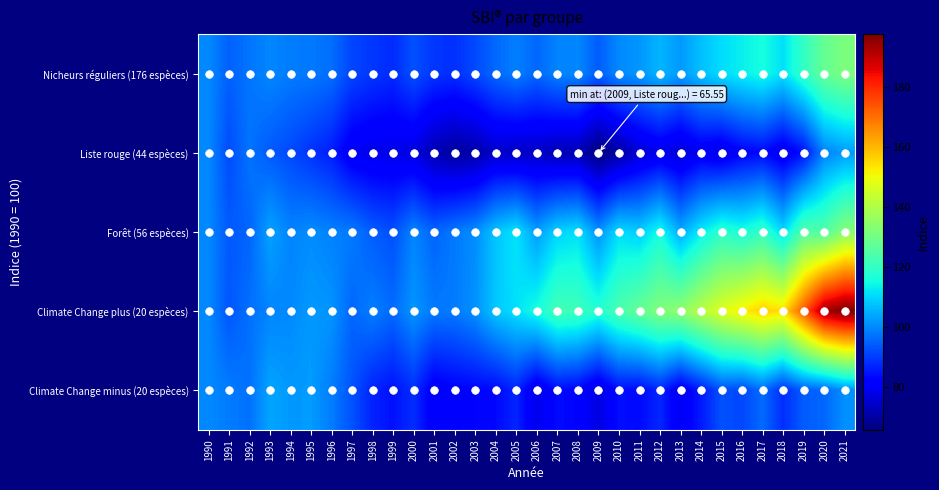

Reading left to right, transcribe all the data shown in this chart.

Nicheurs réguliers (176 espèces): 1990=100.0	1991=94.7	1992=97.3	1993=99.7	1994=98.2	1995=97.8	1996=96.5	1997=91.2	1998=89.2	1999=87.7	2000=92.7	2001=89.0	2002=88.3	2003=91.6	2004=95.8	2005=98.6	2006=95.7	2007=99.2	2008=99.7	2009=94.2	2010=100.0	2011=101.7	2012=105.7	2013=102.1	2014=107.0	2015=110.8	2016=113.3	2017=115.5	2018=111.3	2019=119.9	2020=127.9	2021=131.6
Liste rouge (44 espèces): 1990=100.0	1991=92.0	1992=97.2	1993=93.8	1994=91.6	1995=88.7	1996=85.8	1997=79.4	1998=78.0	1999=77.8	2000=76.8	2001=71.7	2002=69.3	2003=70.3	2004=74.2	2005=73.4	2006=73.7	2007=71.8	2008=71.7	2009=65.5	2010=69.6	2011=75.3	2012=78.1	2013=75.2	2014=79.4	2015=77.6	2016=81.8	2017=83.0	2018=78.6	2019=84.3	2020=99.1	2021=102.3
Forêt (56 espèces): 1990=100.0	1991=93.8	1992=95.2	1993=103.2	1994=99.2	1995=100.3	1996=99.0	1997=98.2	1998=94.3	1999=92.5	2000=99.5	2001=95.2	2002=98.0	2003=100.5	2004=107.8	2005=111.6	2006=102.6	2007=109.6	2008=111.1	2009=101.2	2010=110.6	2011=108.9	2012=115.3	2013=104.4	2014=112.5	2015=118.7	2016=116.0	2017=119.9	2018=110.3	2019=125.0	2020=124.7	2021=133.3
Climate Change plus (20 espèces): 1990=100.0	1991=93.3	1992=96.7	1993=99.4	1994=99.9	1995=102.1	1996=101.3	1997=95.5	1998=98.5	1999=96.2	2000=101.5	2001=97.9	2002=98.1	2003=101.0	2004=108.0	2005=111.3	2006=115.7	2007=122.4	2008=121.7	2009=117.6	2010=123.6	2011=128.0	2012=132.3	2013=134.3	2014=141.0	2015=146.9	2016=152.1	2017=156.3	2018=154.4	2019=173.2	2020=193.0	2021=197.7
Climate Change minus (20 espèces): 1990=100.0	1991=98.2	1992=96.8	1993=103.5	1994=102.0	1995=102.3	1996=98.4	1997=93.0	1998=86.5	1999=84.3	2000=88.1	2001=80.1	2002=81.8	2003=82.5	2004=83.1	2005=86.9	2006=78.0	2007=83.4	2008=82.4	2009=76.8	2010=83.8	2011=83.3	2012=87.1	2013=79.2	2014=85.4	2015=92.6	2016=91.4	2017=96.0	2018=88.1	2019=94.1	2020=95.5	2021=100.9